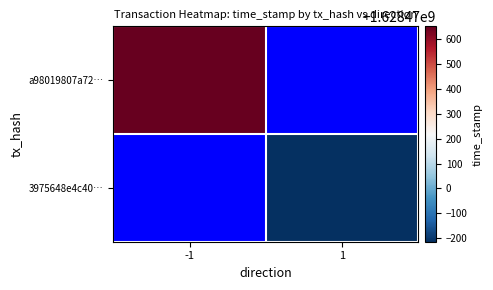

Rank the series at 1 from highest to lowest value.

3975648e4c40…, a98019807a72…